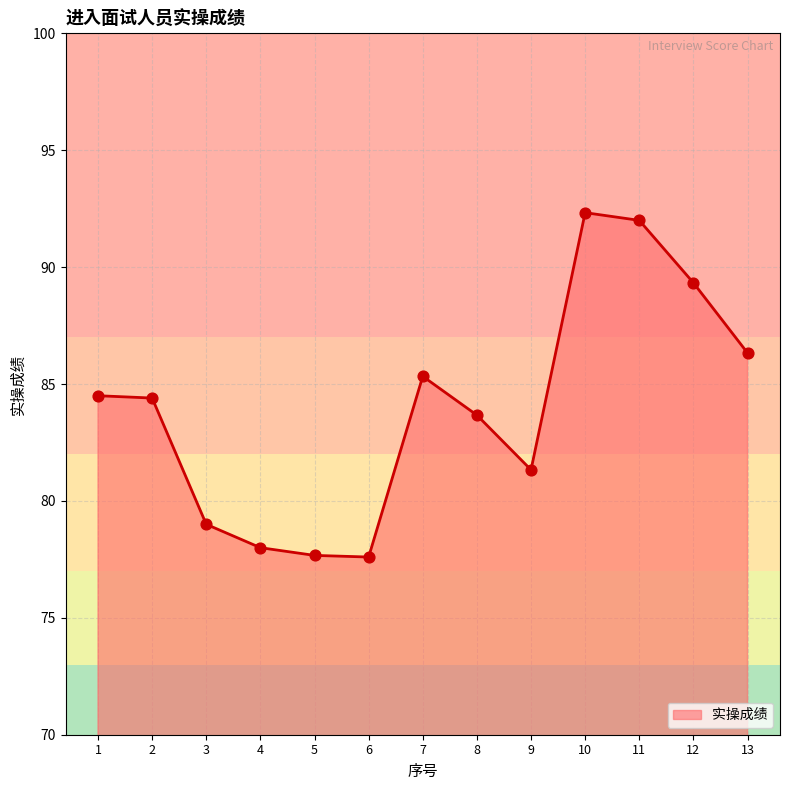

Which has a higher value, 13 or 9?

13